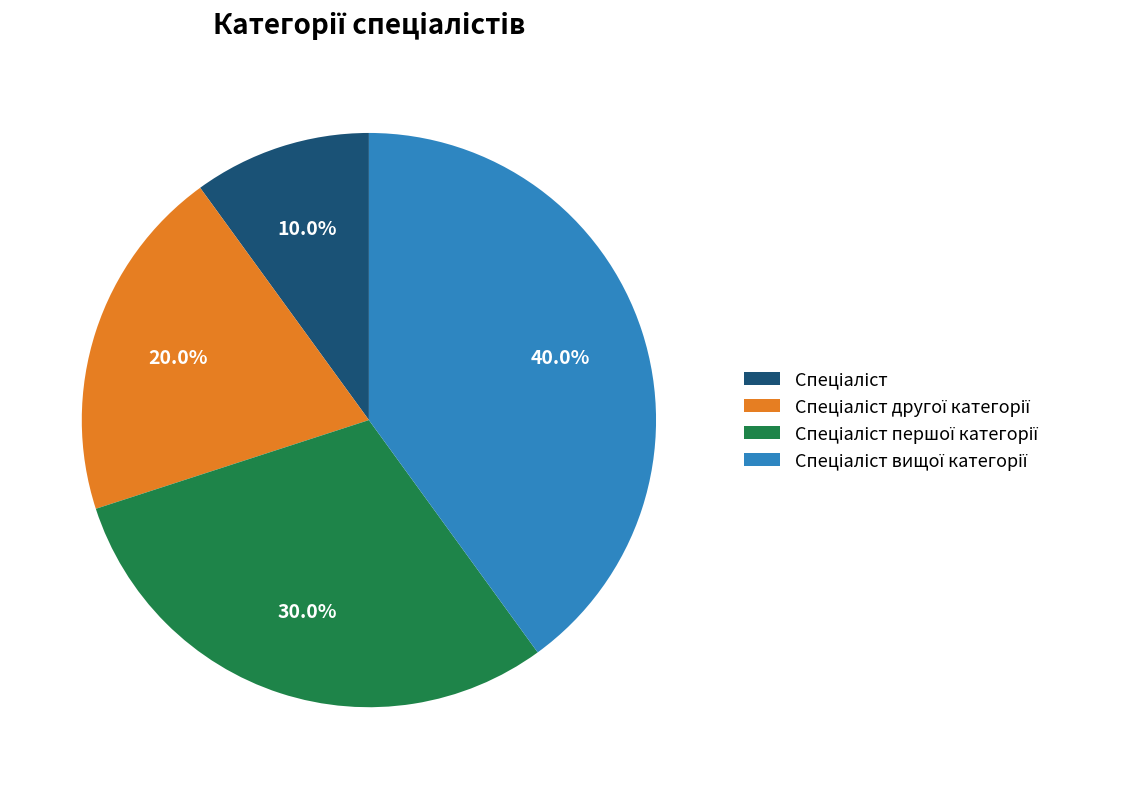

Is there any slice that represents more than half of the pie?

No